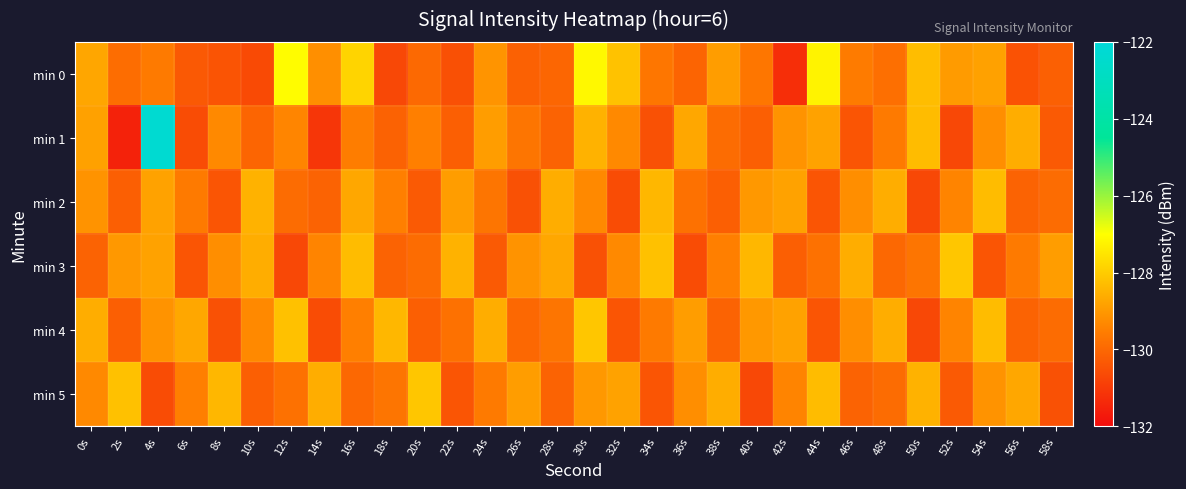

What is the difference between the highest and lowest values at 32s?

2.4